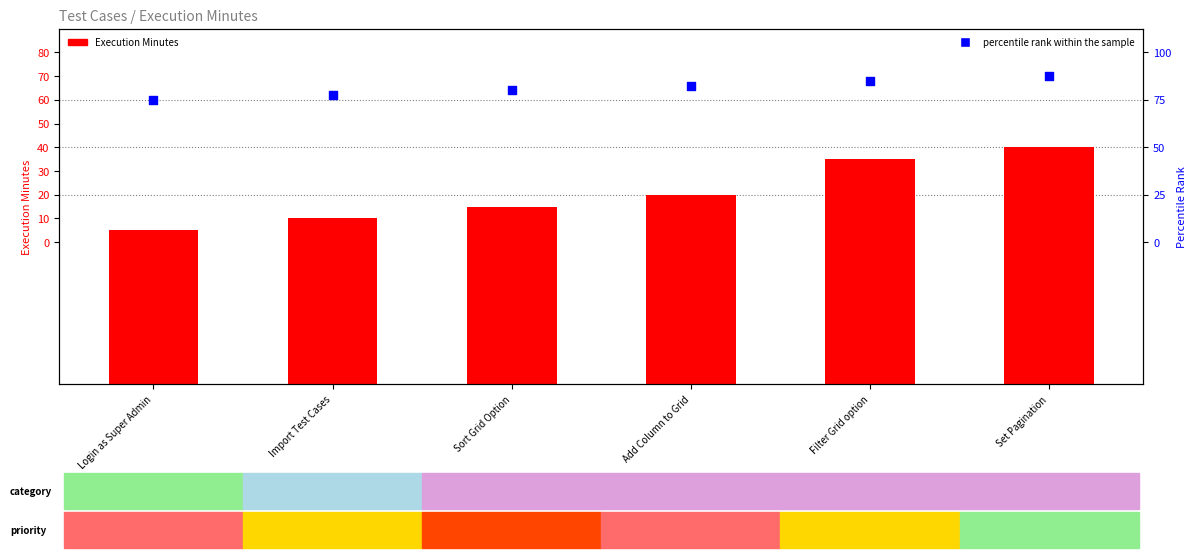

Which series has the largest total across all categories?

percentile rank within the sample